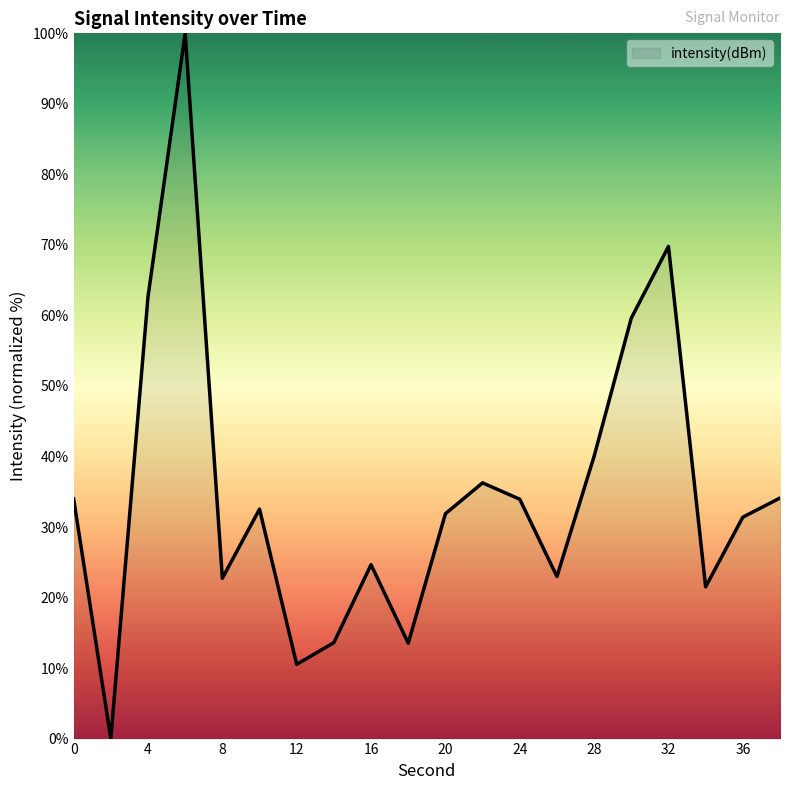

What is the greatest value displayed?

100.0